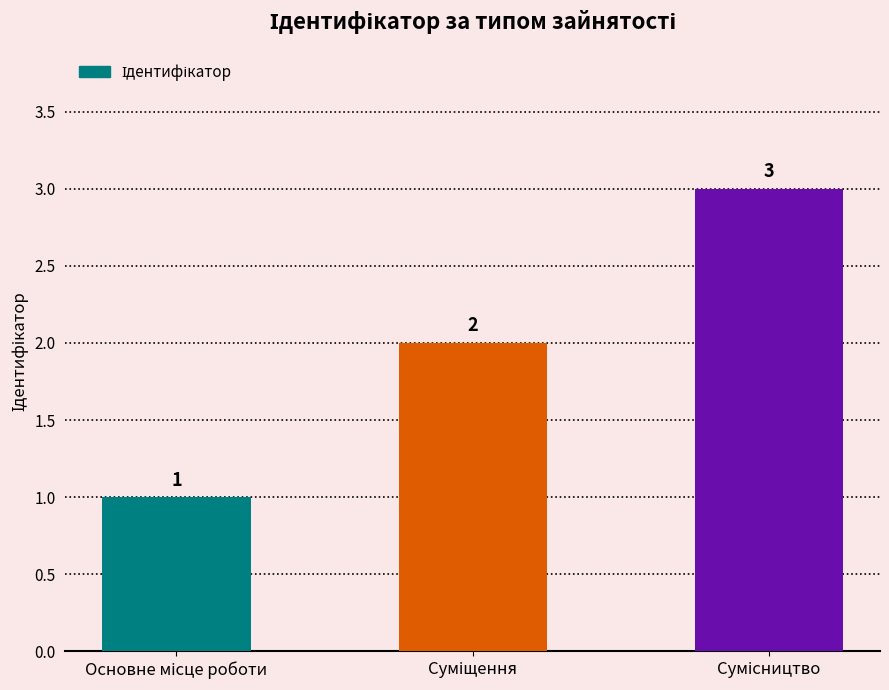

What is the value of the 1st bar from the left?

1